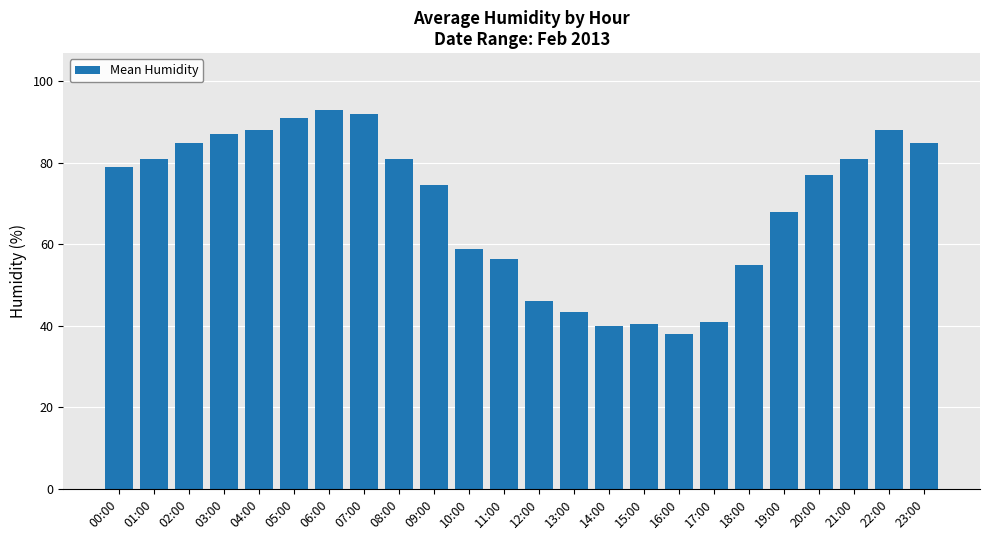

Where is the data nearest to the value 65?

19:00